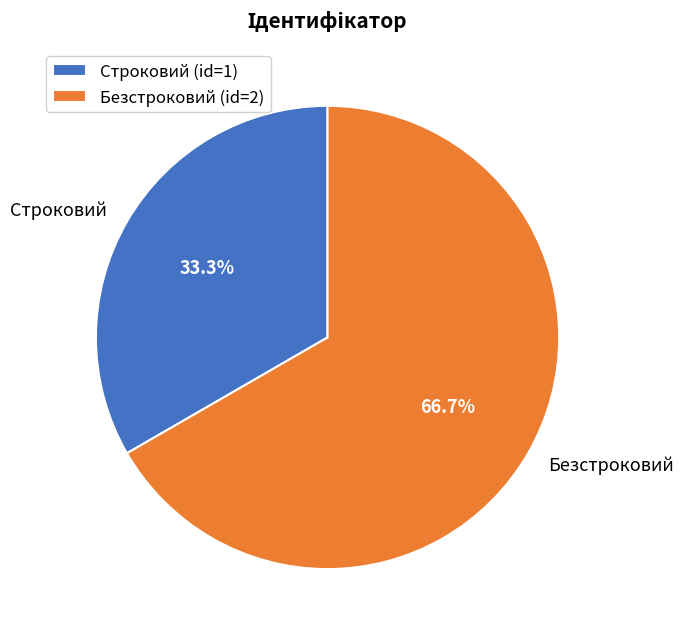

Approximately how many times larger is the value at Безстроковий compared to Строковий?

2.0